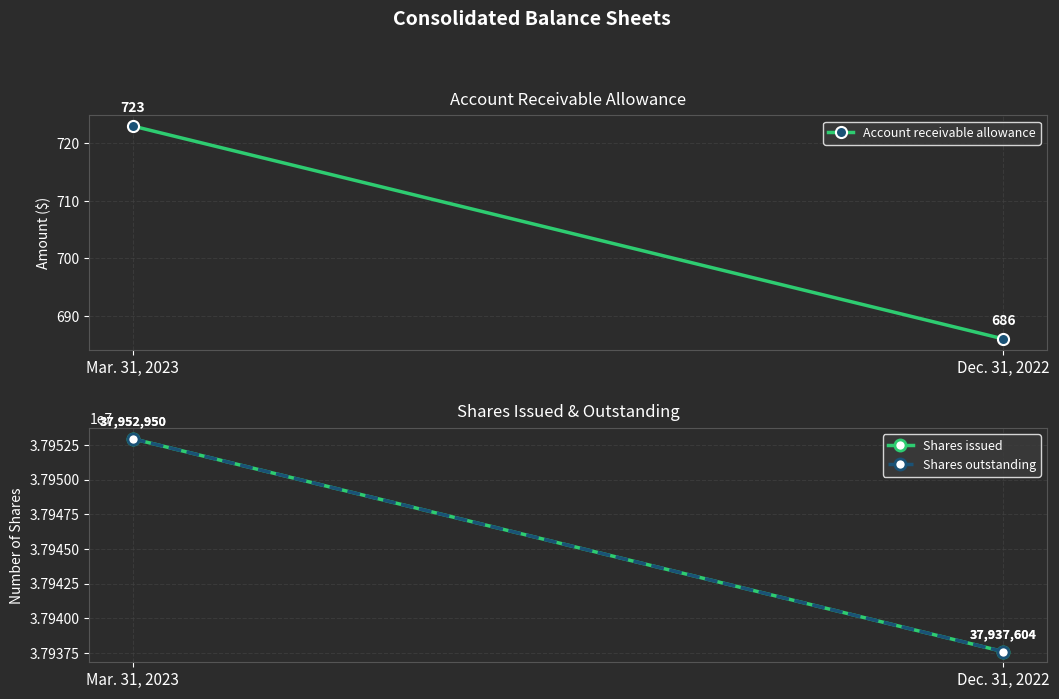

Is it true that Account receivable allowance equals 211 at Mar. 31, 2023?

False